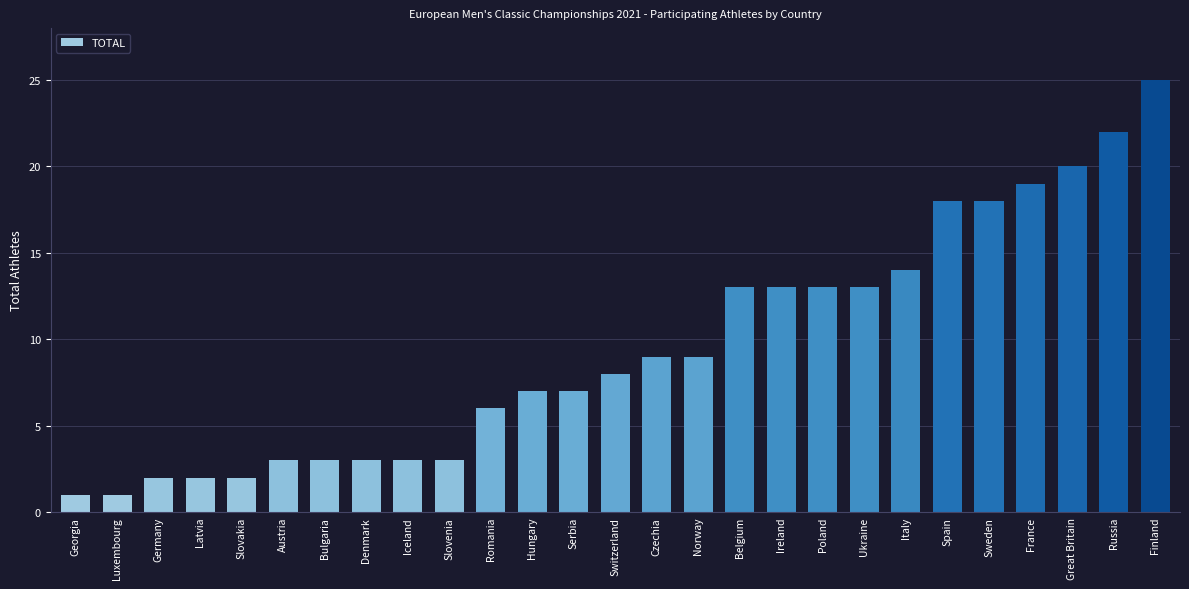

What is the value of the 20th bar from the left?

13